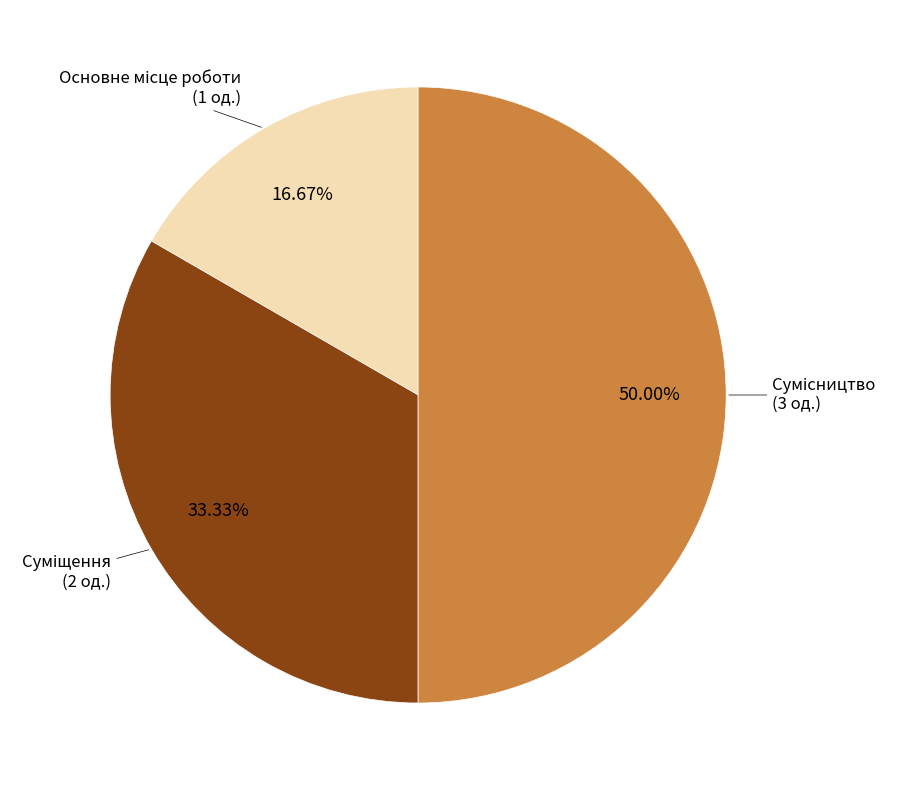

How many slices are in this pie chart?

3